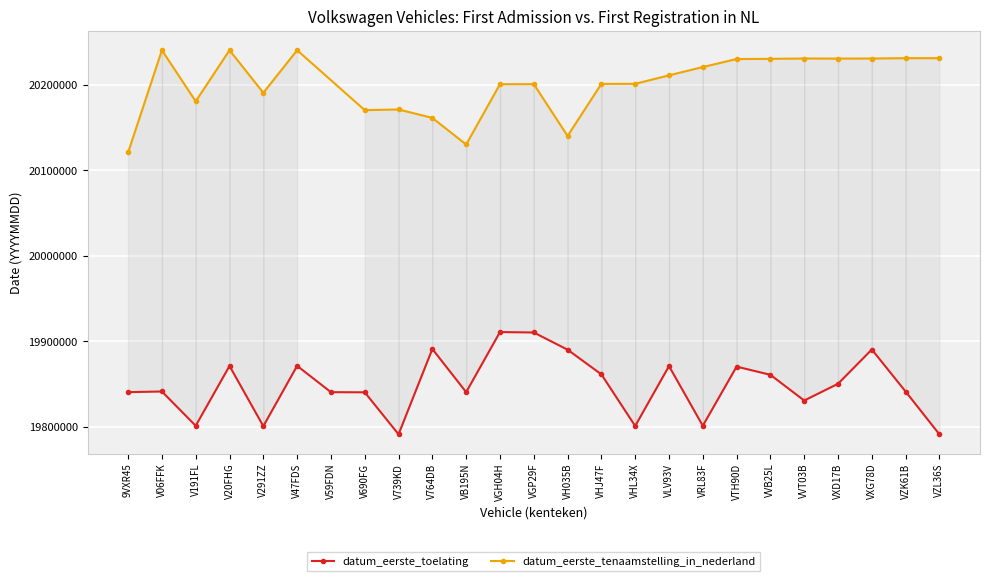

What is the label of the 15th point from the right?

VB195N